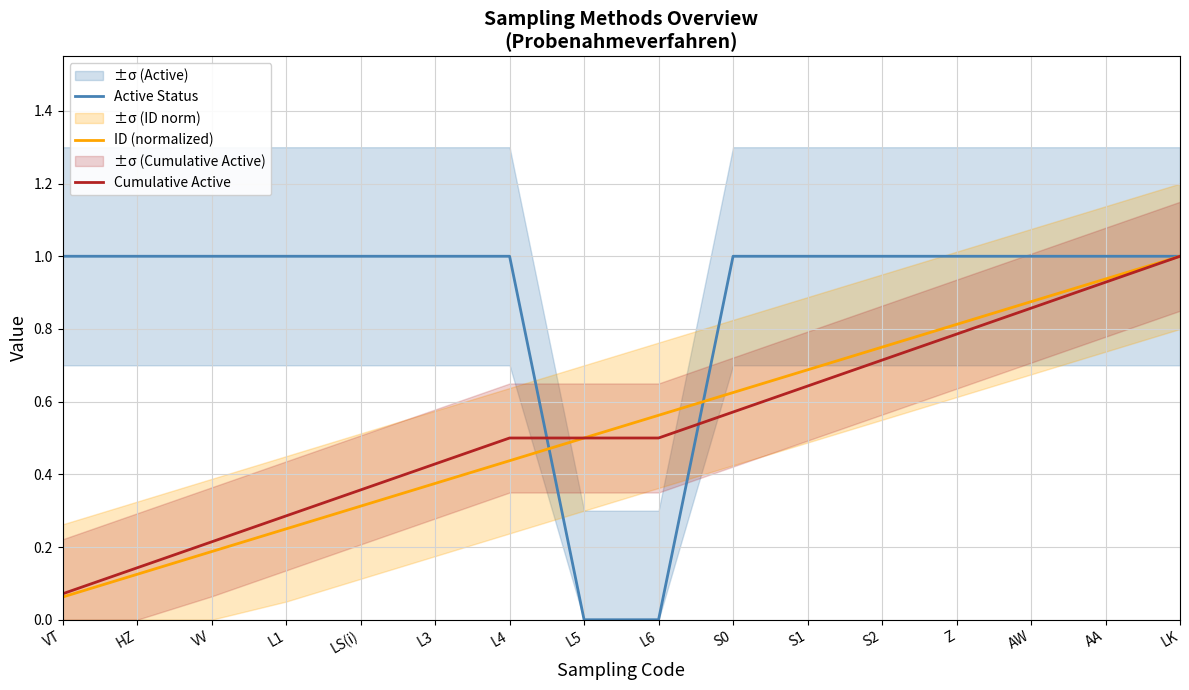

Is the value of Cumulative Active at L4 greater than the value of ID (normalized) at L6?

No